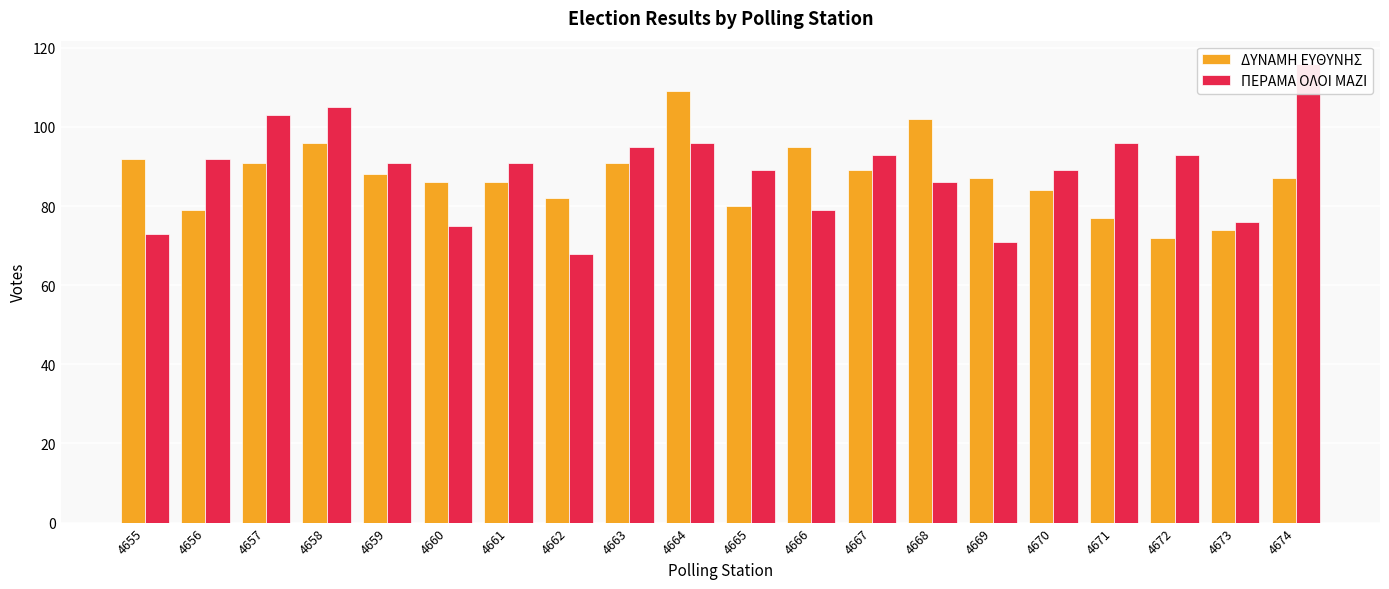

What is the difference between the ΠΕΡΑΜΑ ΟΛΟΙ ΜΑΖΙ values at 4674 and 4656?

24